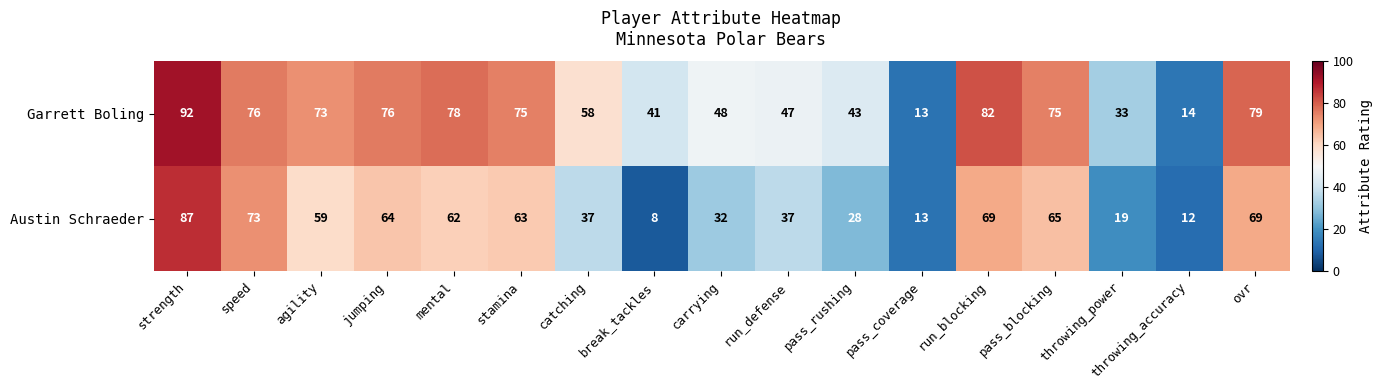

Which label corresponds to the largest value in the chart?

strength